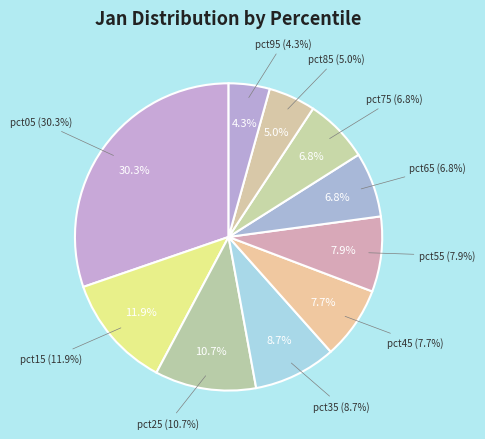

Rank the categories by value from lowest to highest.

pct95, pct85, pct75, pct65, pct45, pct55, pct35, pct25, pct15, pct05